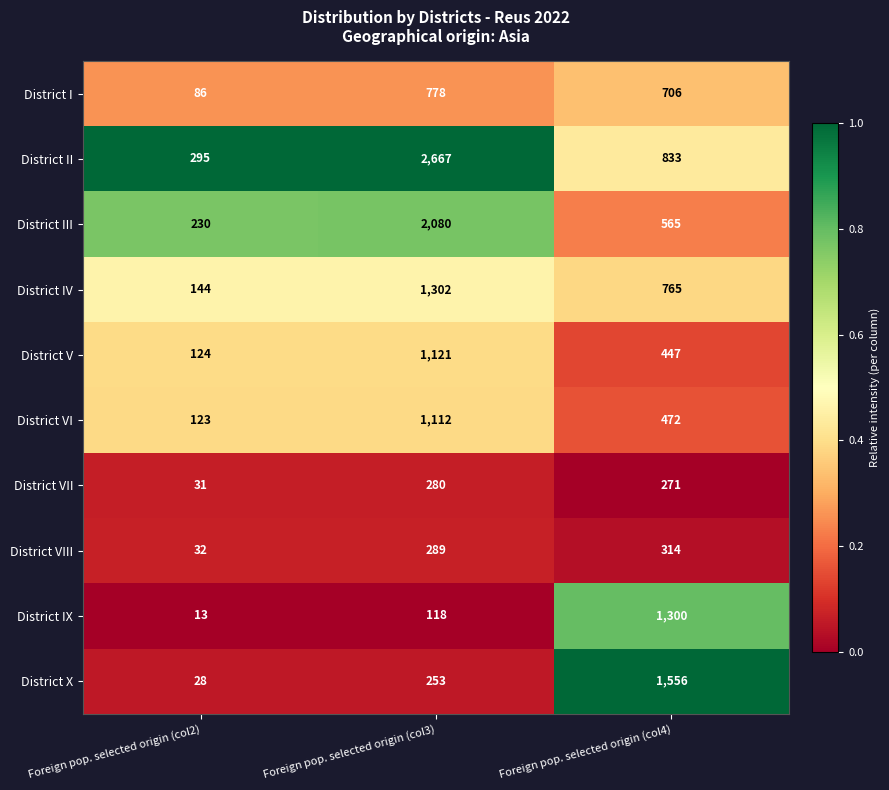

What is the highest value of the District V series?

1121